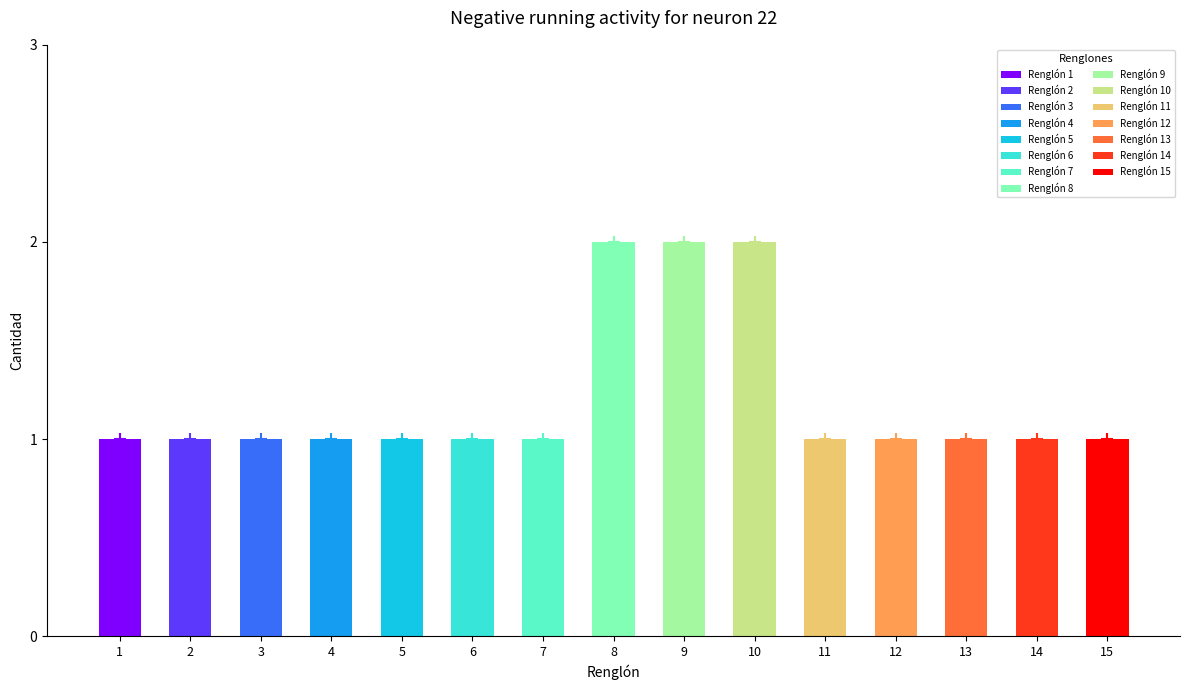

Reading left to right, what are all the values shown in this chart?

Renglón 1=1	Renglón 2=1	Renglón 3=1	Renglón 4=1	Renglón 5=1	Renglón 6=1	Renglón 7=1	Renglón 8=2	Renglón 9=2	Renglón 10=2	Renglón 11=1	Renglón 12=1	Renglón 13=1	Renglón 14=1	Renglón 15=1